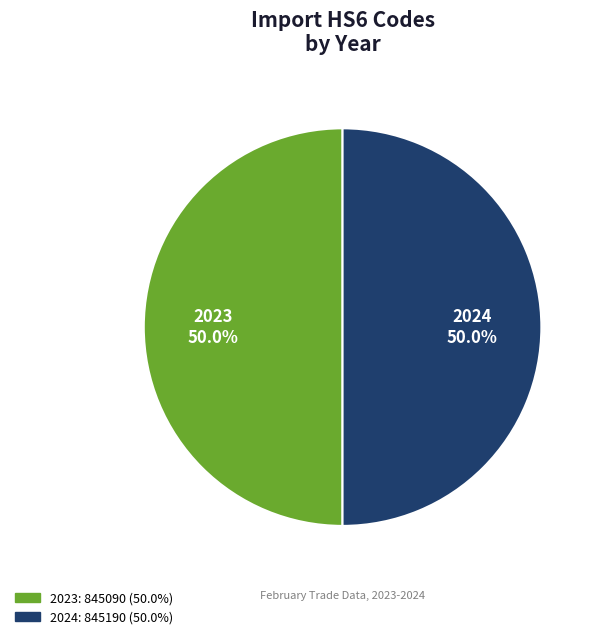

What percentage do 2024 and 2023 together represent?

100.0%